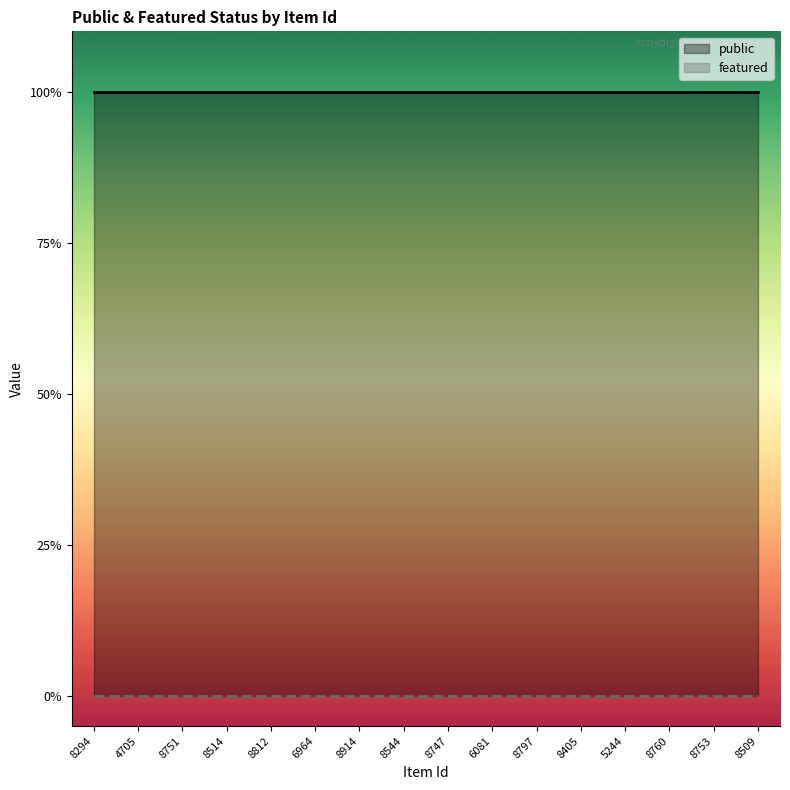

What is the greatest value displayed?

1